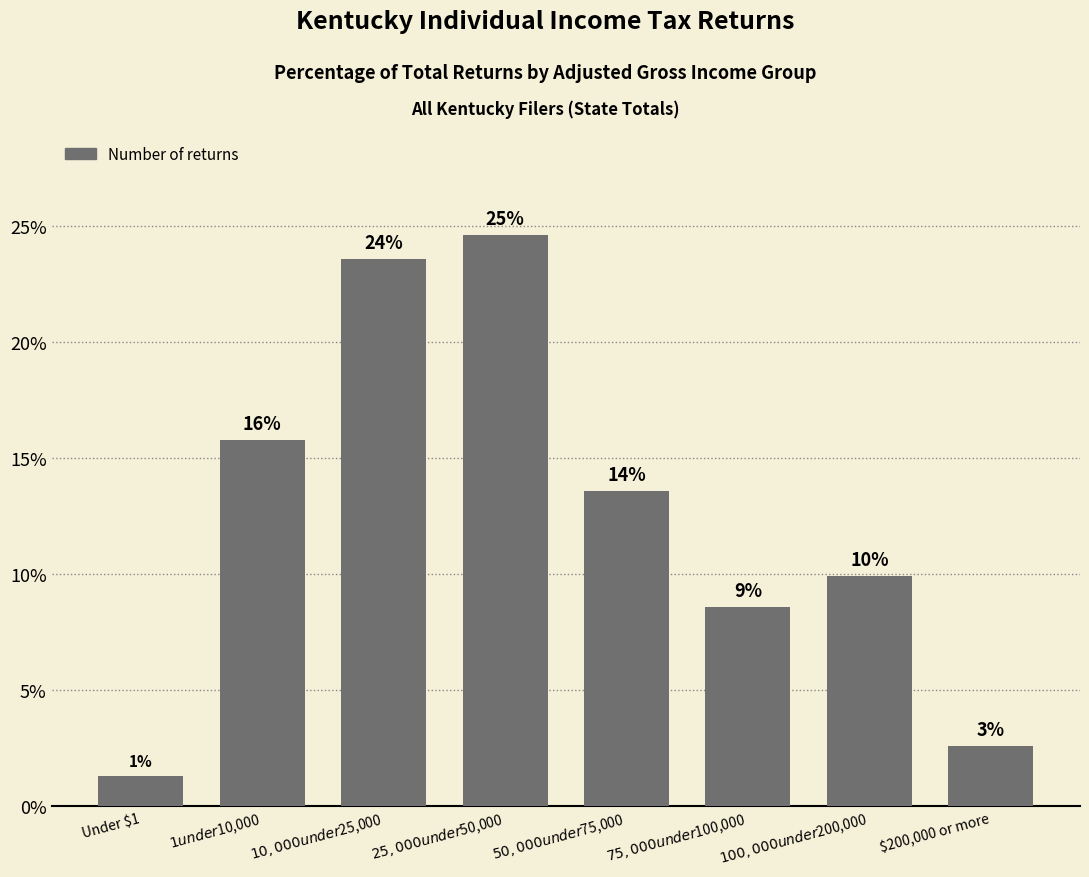

How many bars are there in total?

8